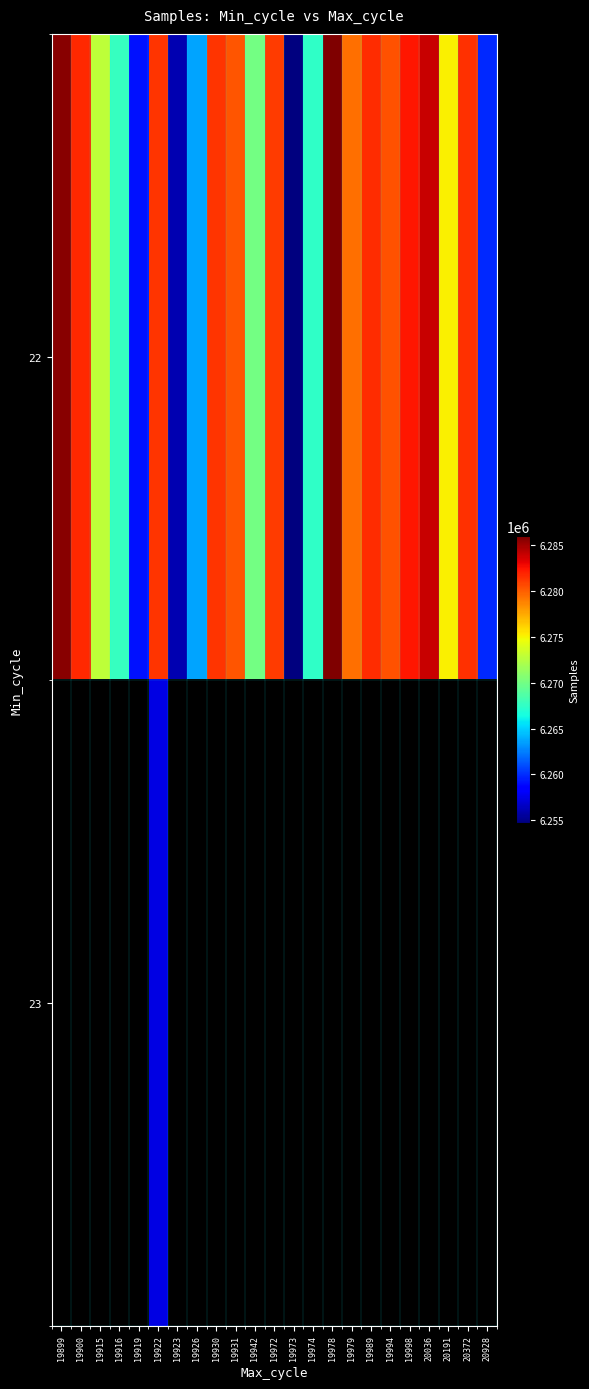

Which label corresponds to the largest value in the chart?

19978